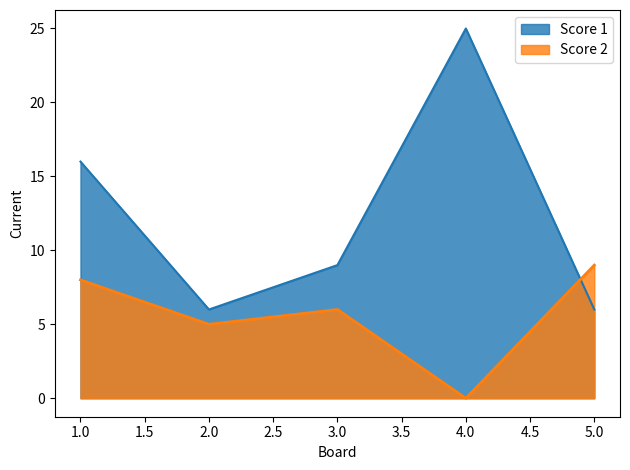

Where do Score 1 and Score 2 first cross each other?

4.0 and 5.0